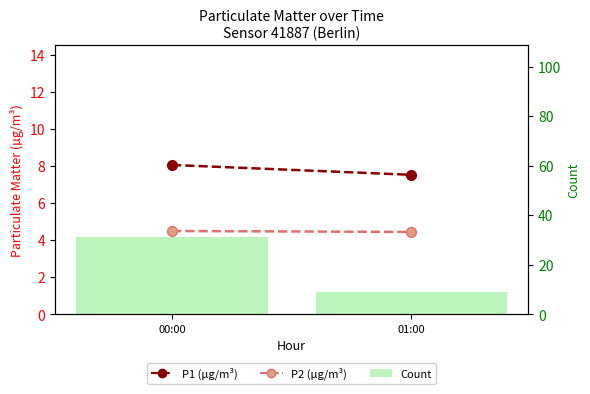

What is the label of the 2nd bar from the right?

00:00